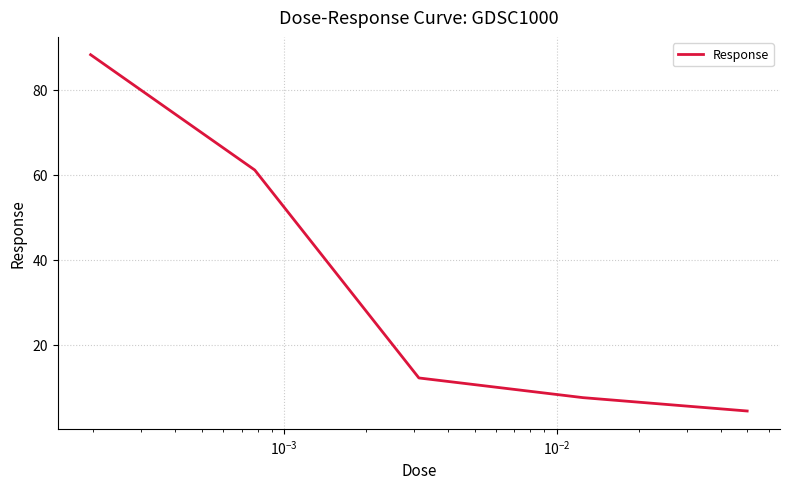

What is the average value?

34.7